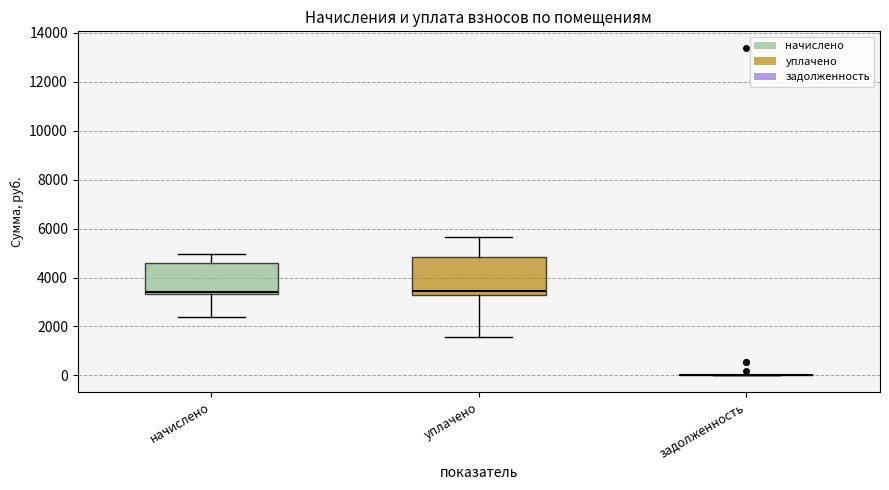

Reading left to right, read every box against the y-axis: the position of its median line, the range the box covers, and the ends of its whiskers. The values are not printed on the chart, so give them approximately, as read against the axis.

начислено: median 3400 (just above the box's lower edge), box 3400 to 4600, whiskers 2400 to 5000
уплачено: median 3400 (just above the box's lower edge), box 3400 to 4800, whiskers 1600 to 5600
задолженность: box collapsed to a line at 0, whiskers 0 to 0